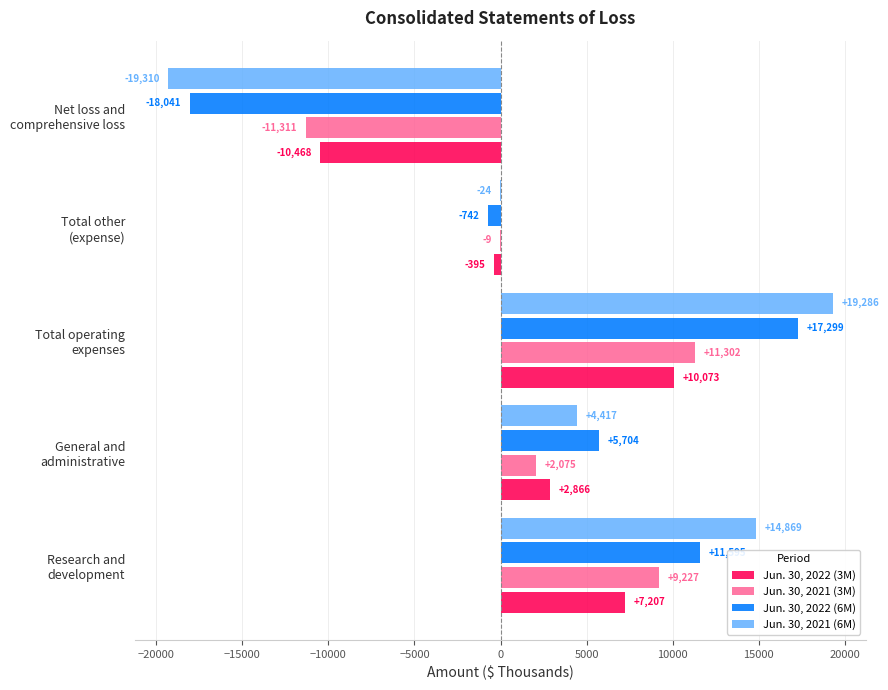

What is the sum of all Jun. 30, 2021 (6M) values?

19238